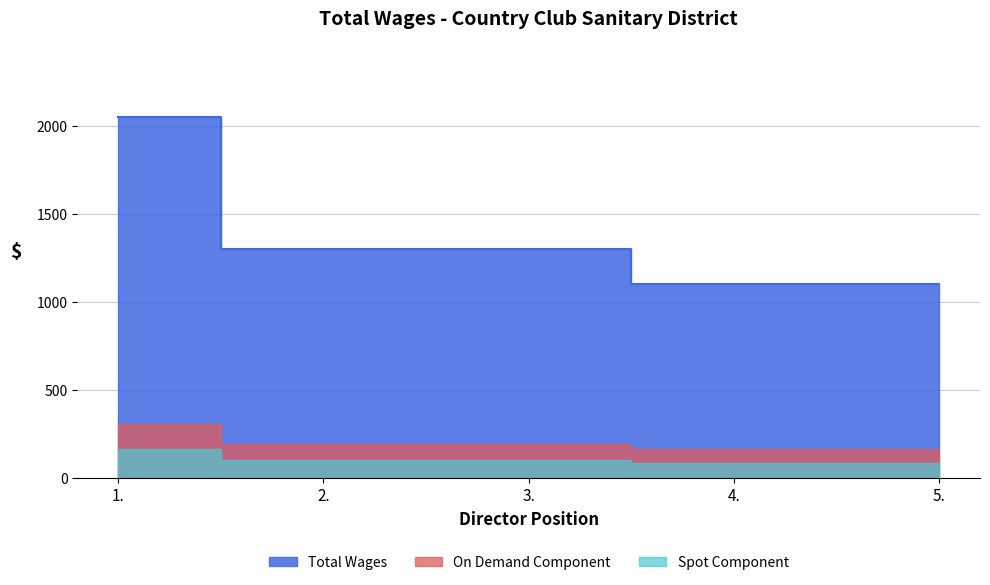

Where is the data nearest to the value 1575?

2.